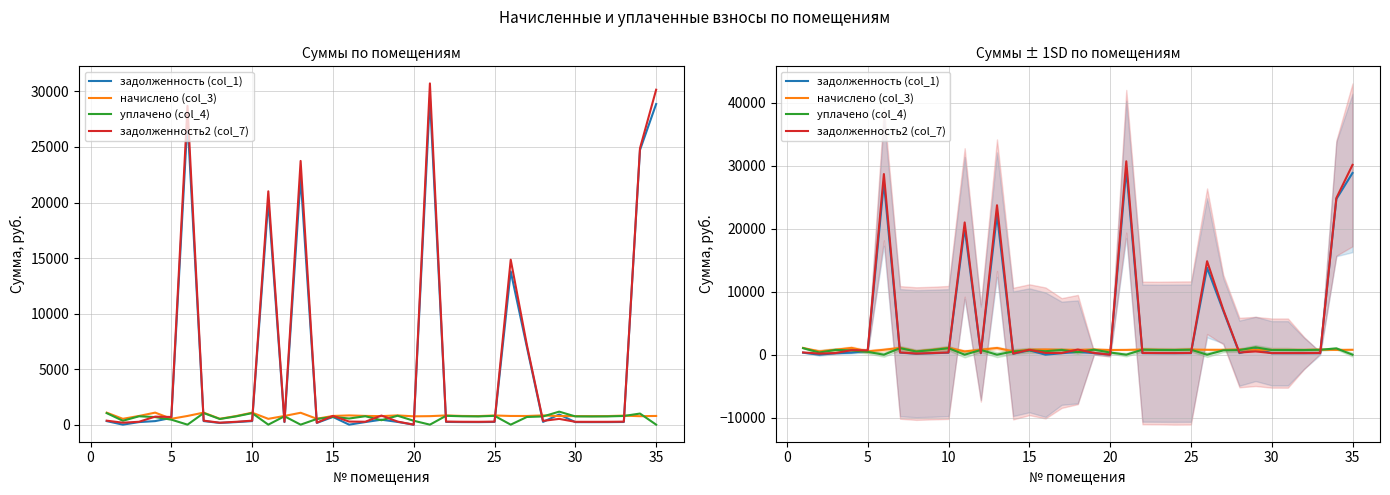

Which series ends up on top after the final intersection of задолженность (col_1) and уплачено (col_4)?

задолженность (col_1)